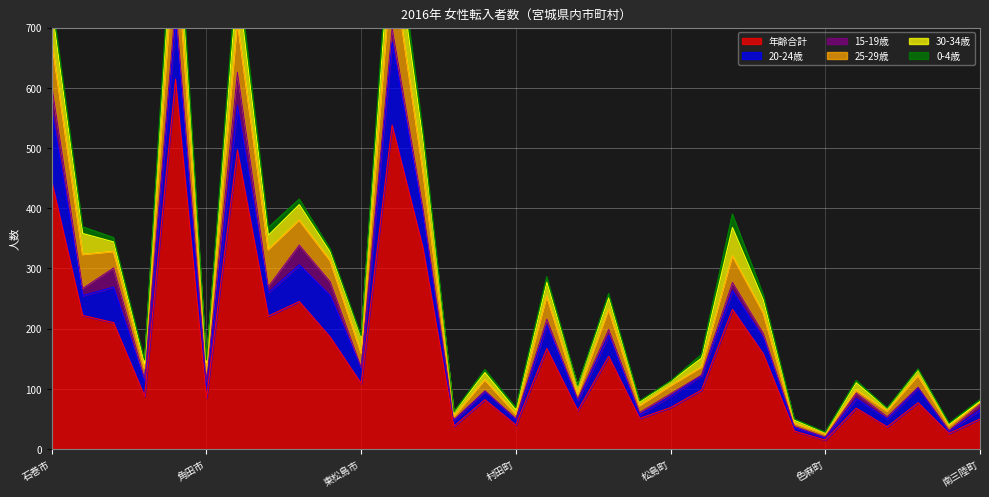

Is the value of 30-34歳 at 塩竈市 greater than the value of 年齢合計 at 加美町?

No